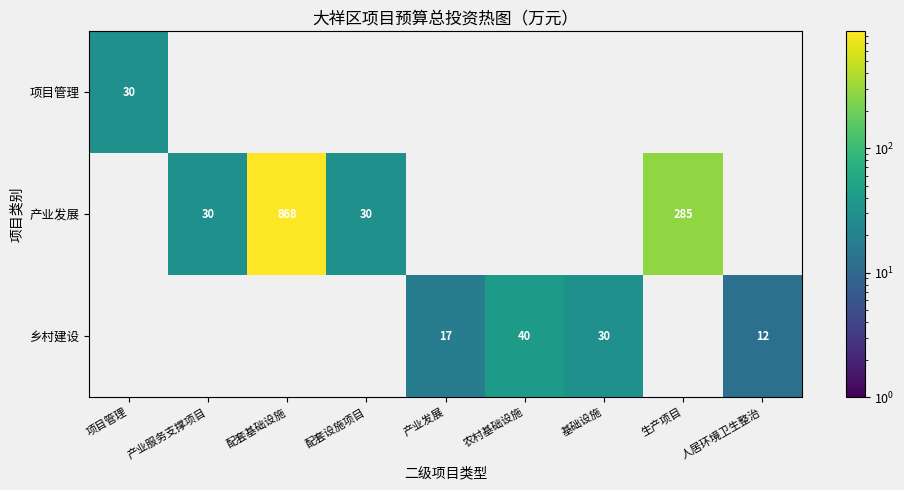

True or false: 产业发展 has a value of 603 at 配套基础设施.

False